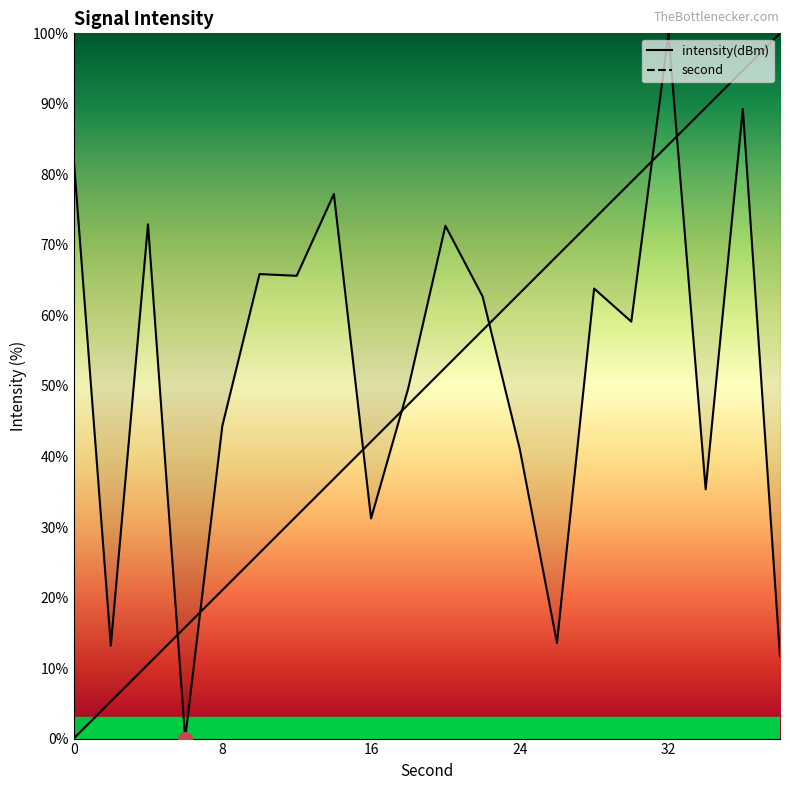

True or false: second and intensity cross at least once.

True